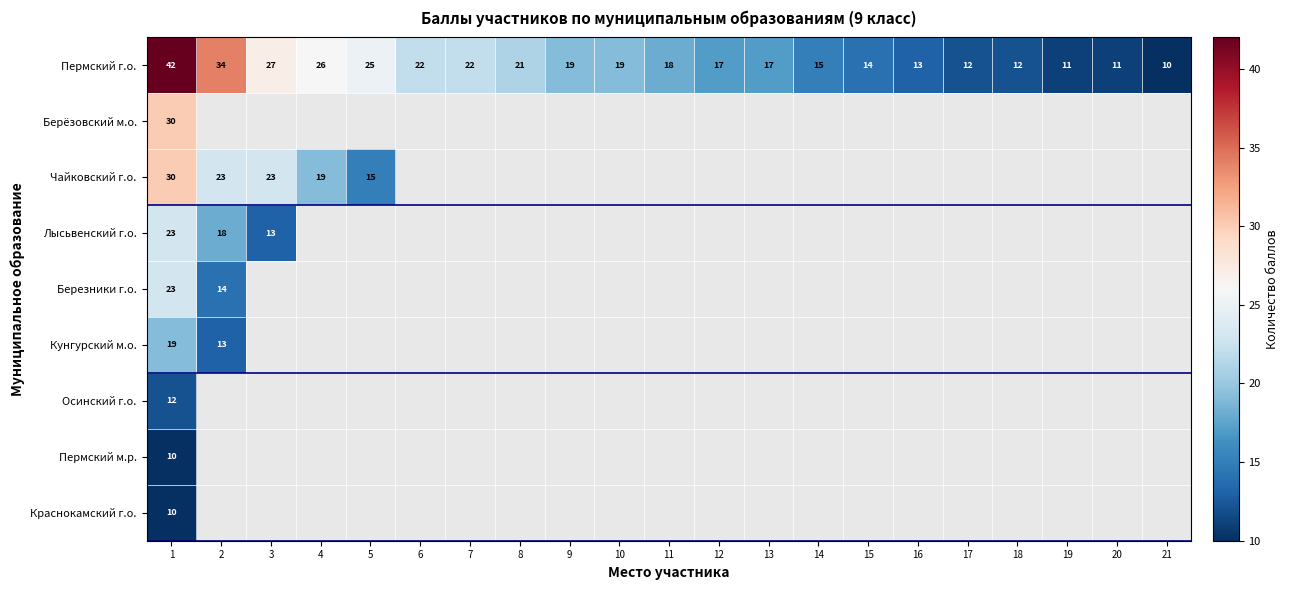

At how many categories does at least one series exceed 15?

13